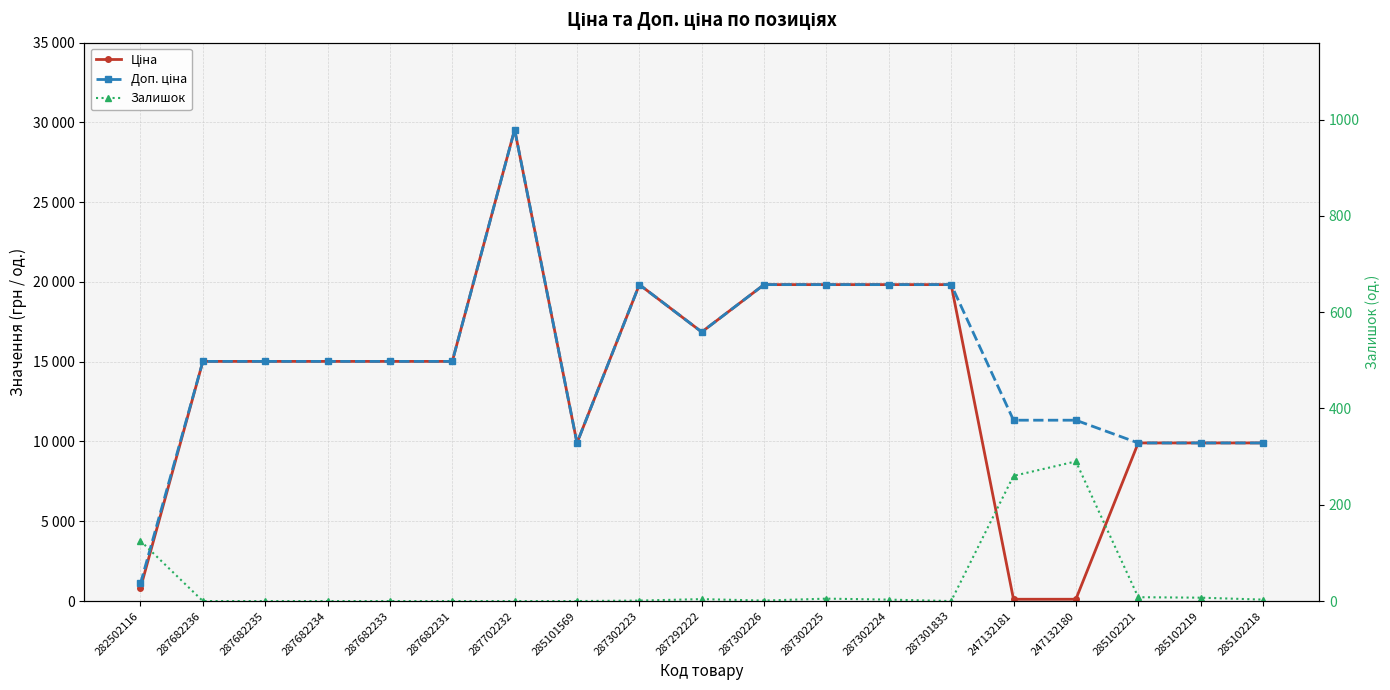

The Доп. ціна series shows 15019.2 at 287682234. True or false?

True